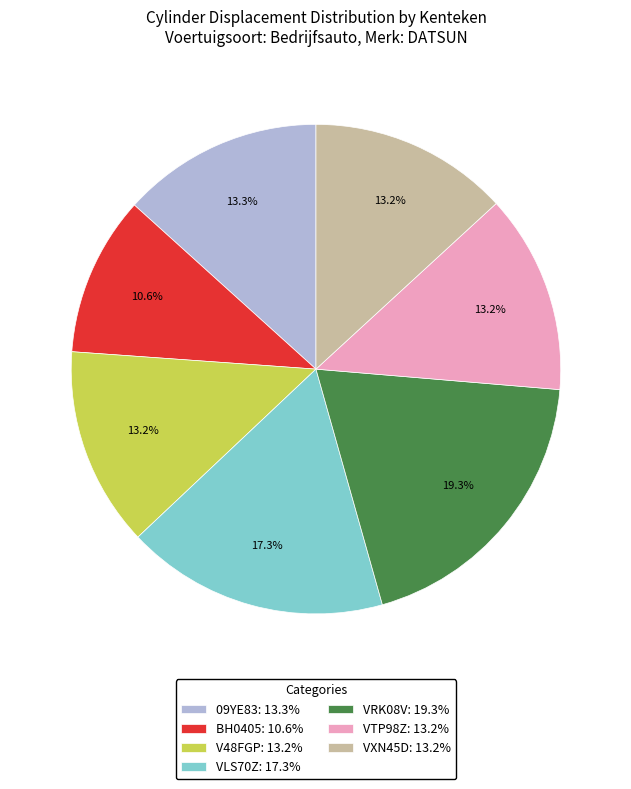

Which has a higher value, BH0405: 10.6% or 09YE83: 13.3%?

09YE83: 13.3%